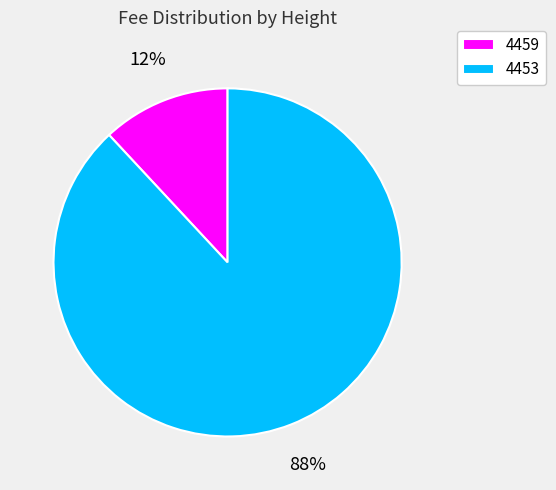

Count the number of slices in the pie.

2